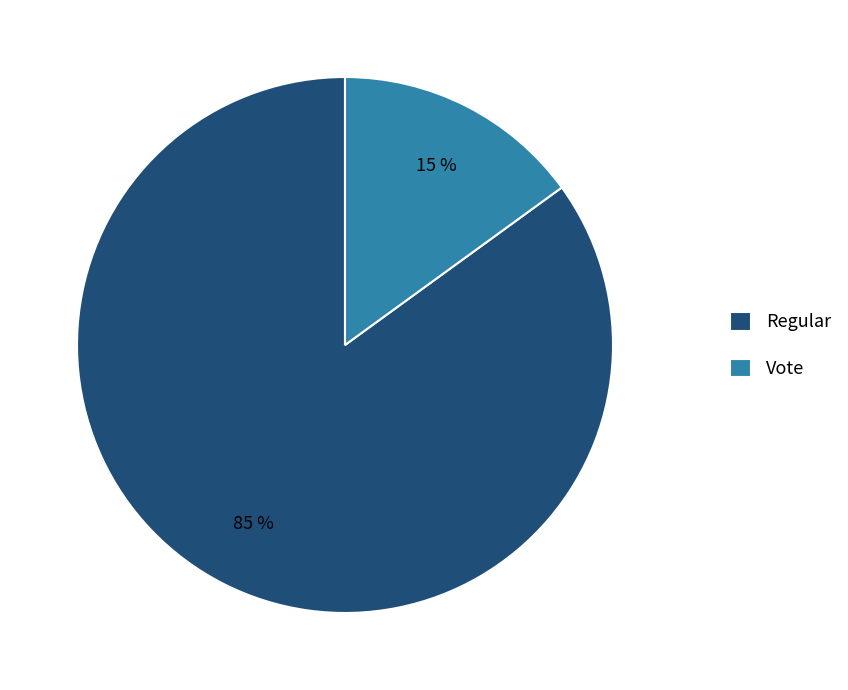

Is it true that Regular is 85% of the pie?

True